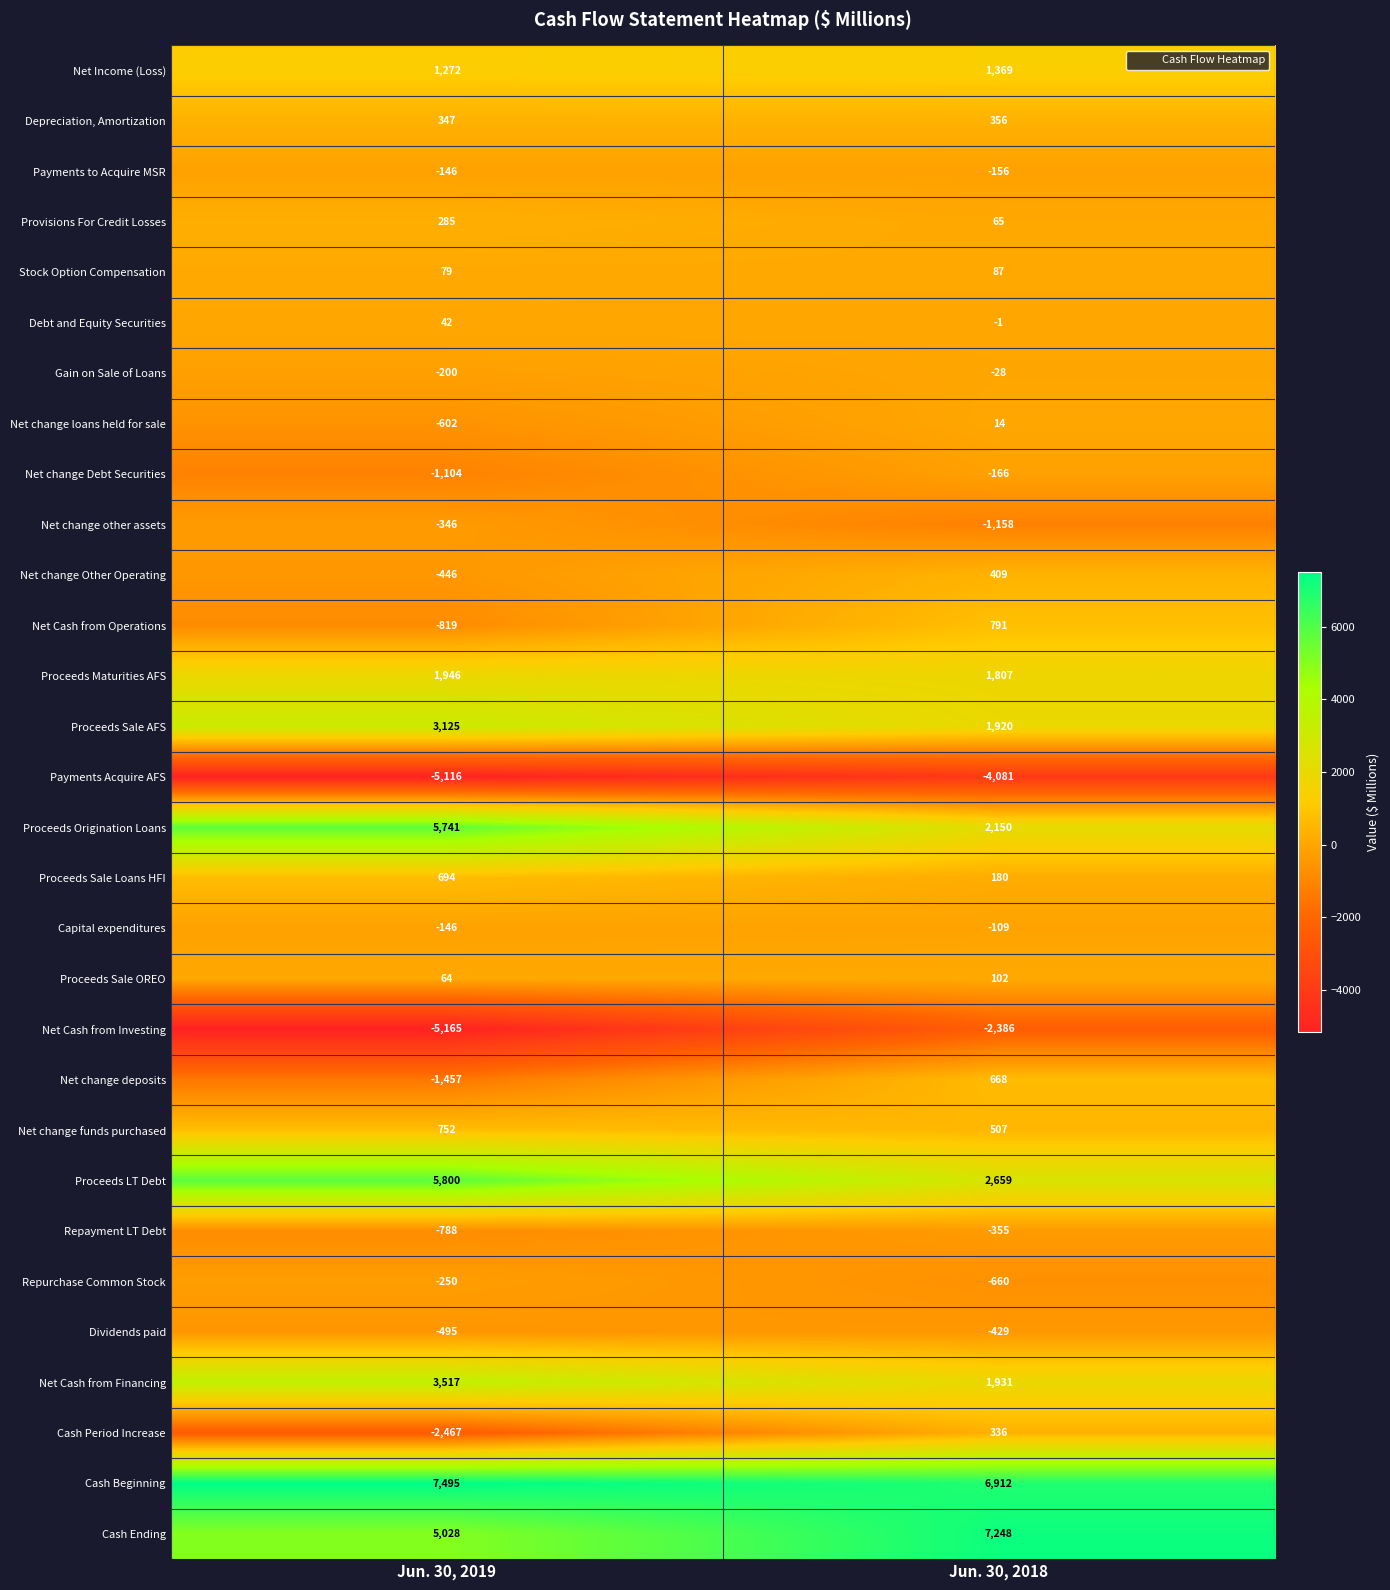

At which category is the sum across all series the highest?

Jun. 30, 2018